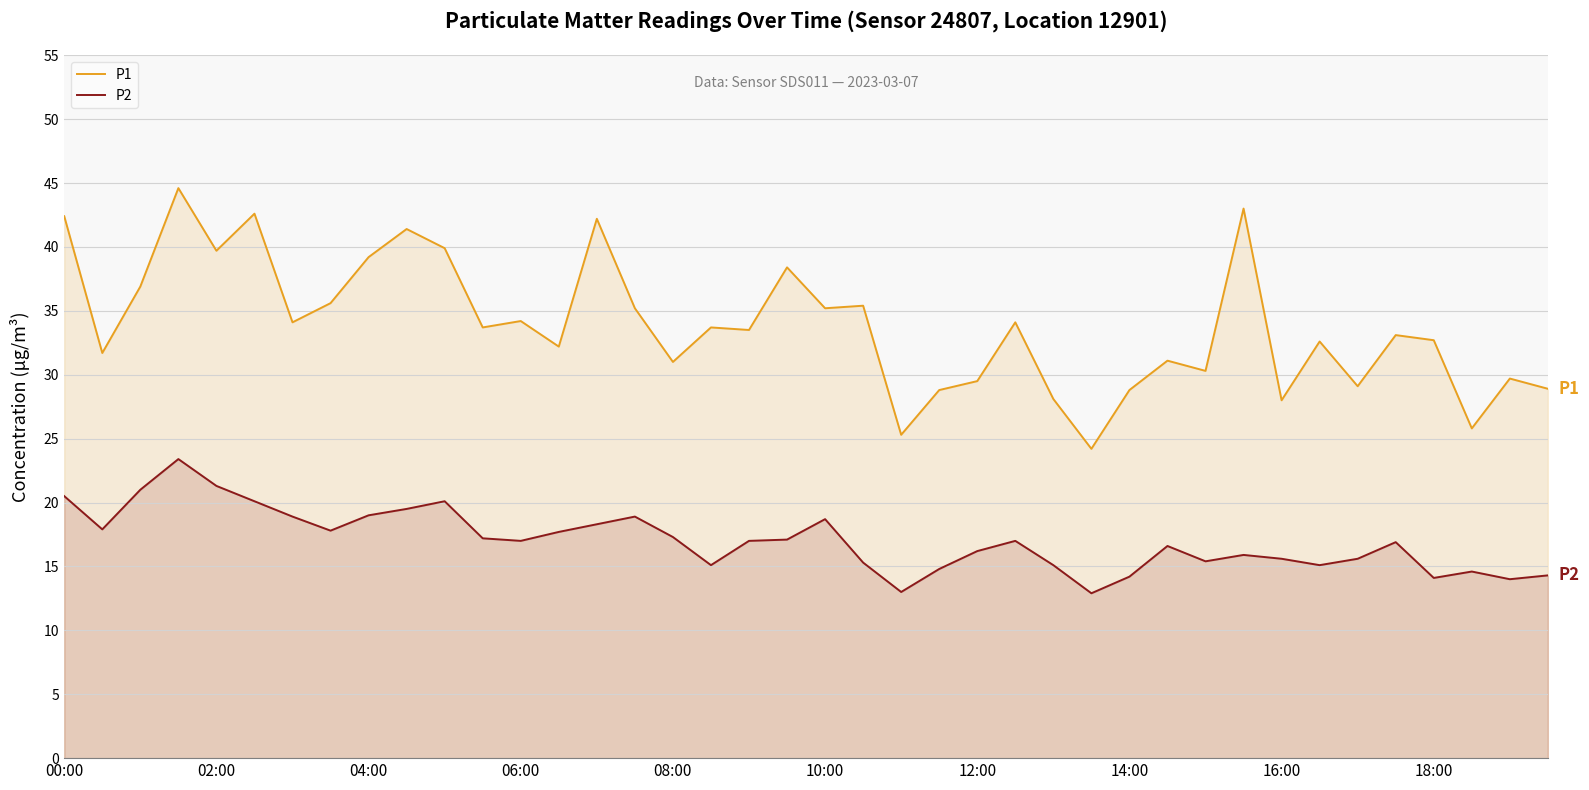

What are all the series names shown in the legend?

P1, P2